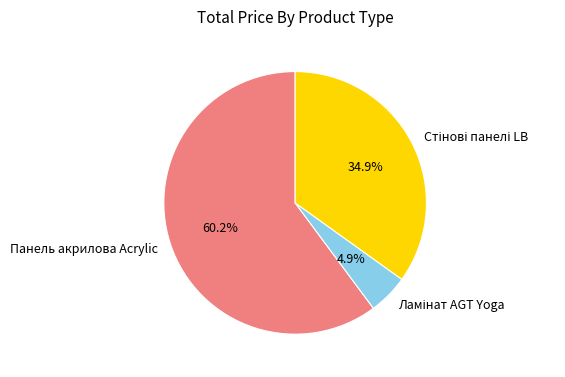

Which category accounts for the majority?

Панель акрилова Acrylic